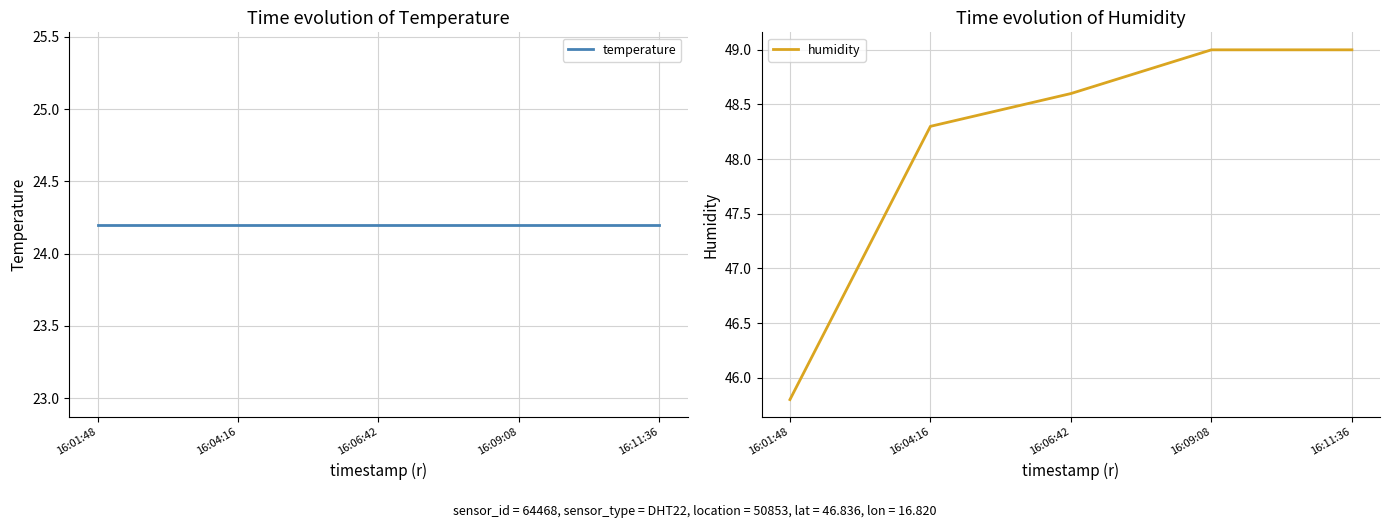

Which series has the largest total across all categories?

humidity